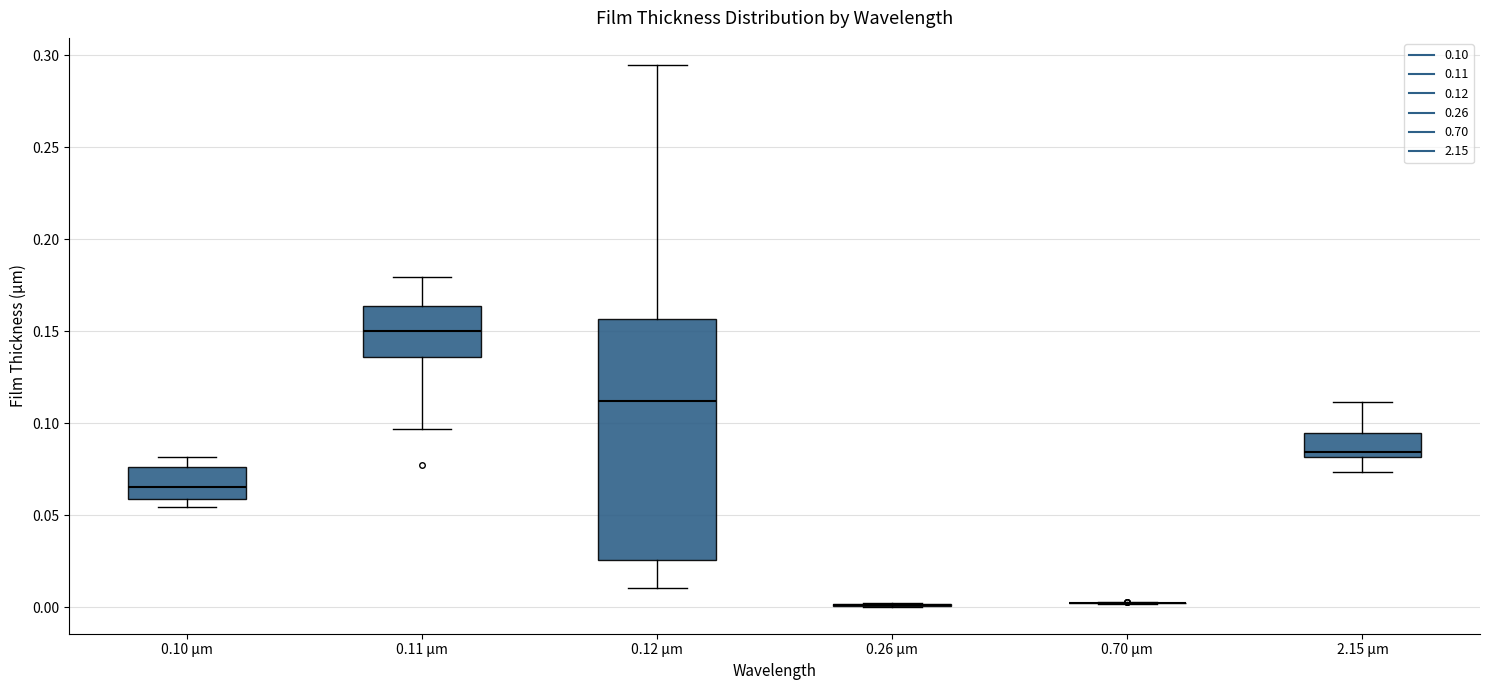

Comparing the boxes themselves (not the whiskers), which one is the tallest?

0.12 μm